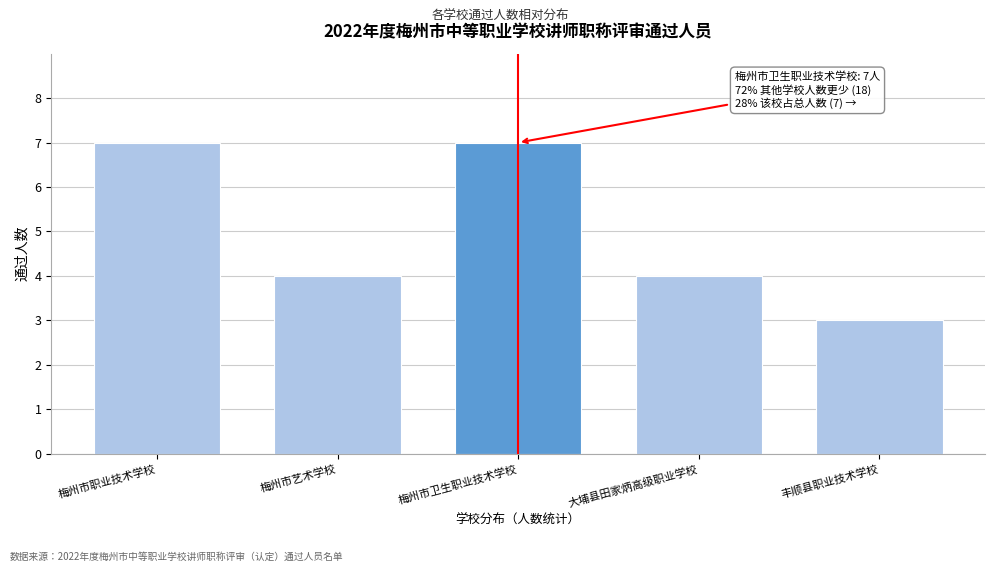

Reading right to left, extract all data points from this chart.

3	4	7	4	7